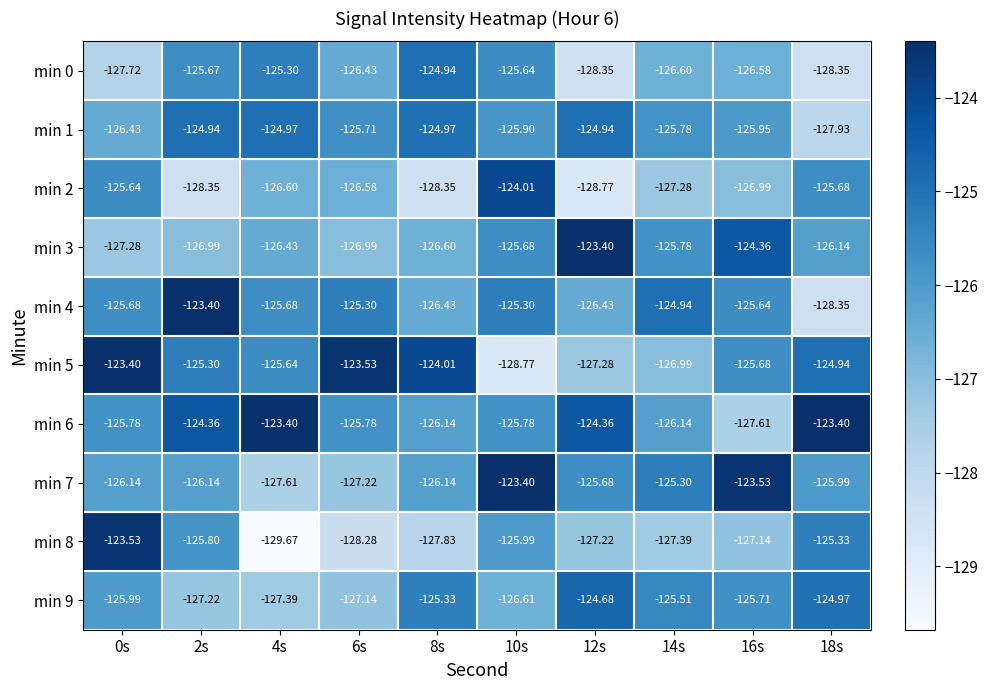

Is the value of min 8 at 16s greater than the value of min 5 at 4s?

No